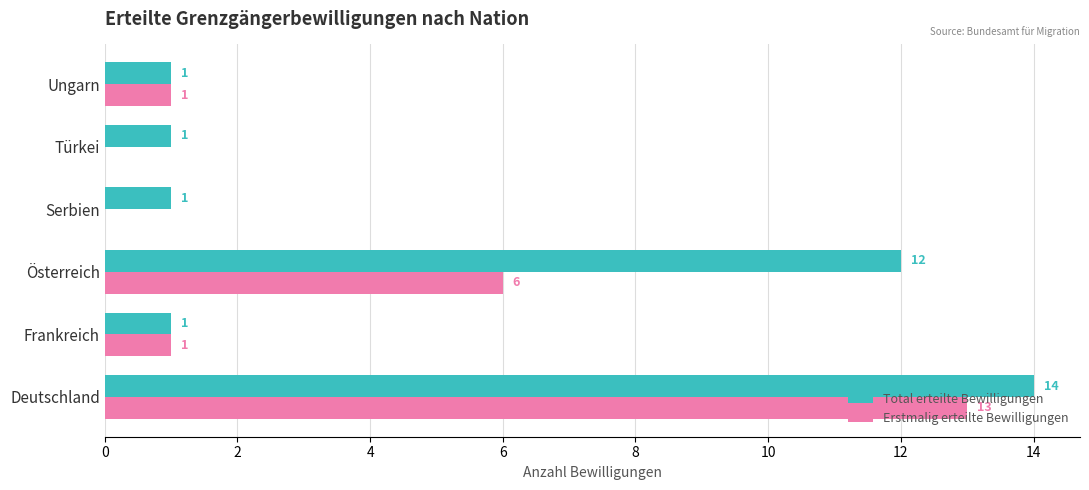

Count the number of categories in the chart.

6